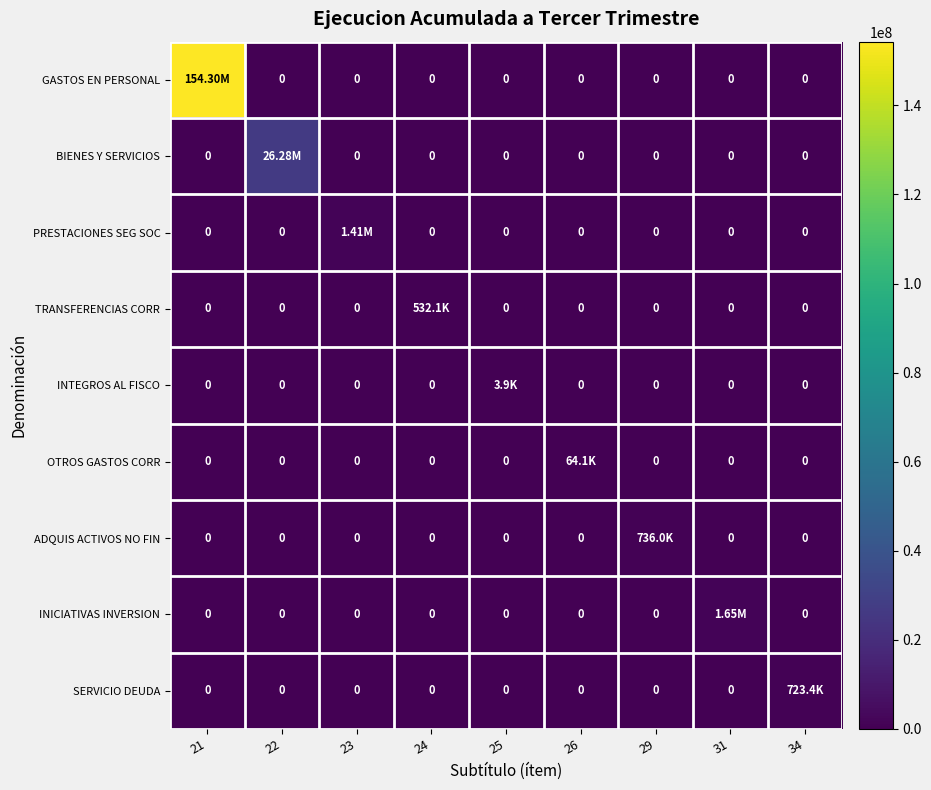

At how many categories does at least one series exceed 56657730?

1